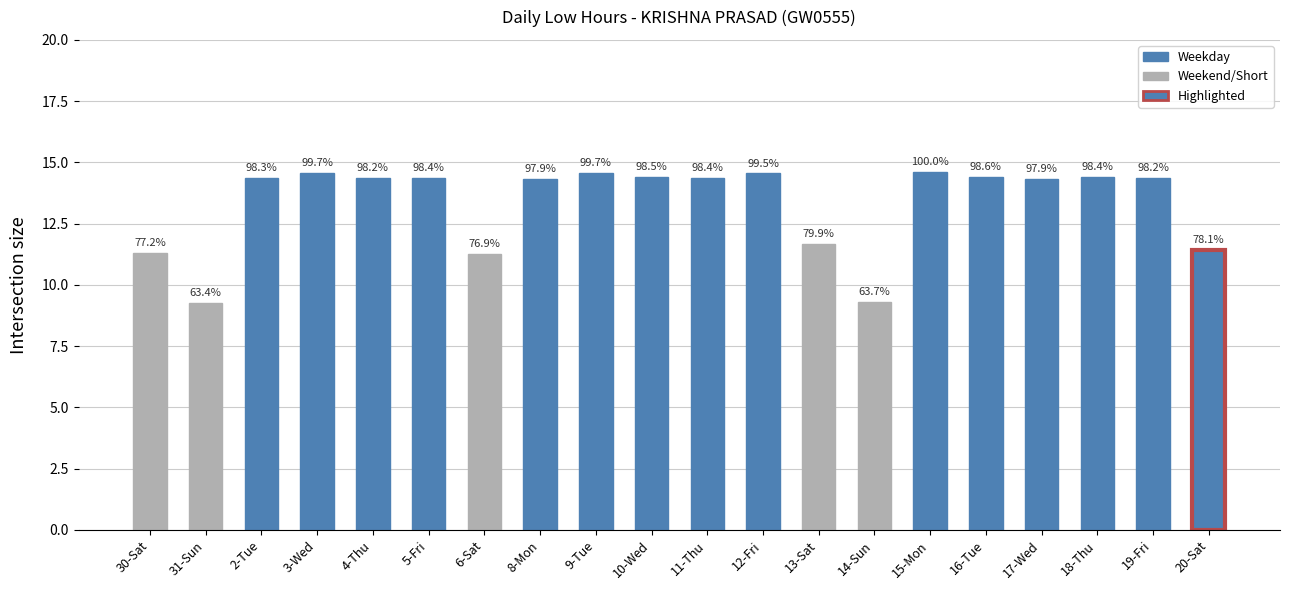

Which label corresponds to the largest value in the chart?

15-Mon